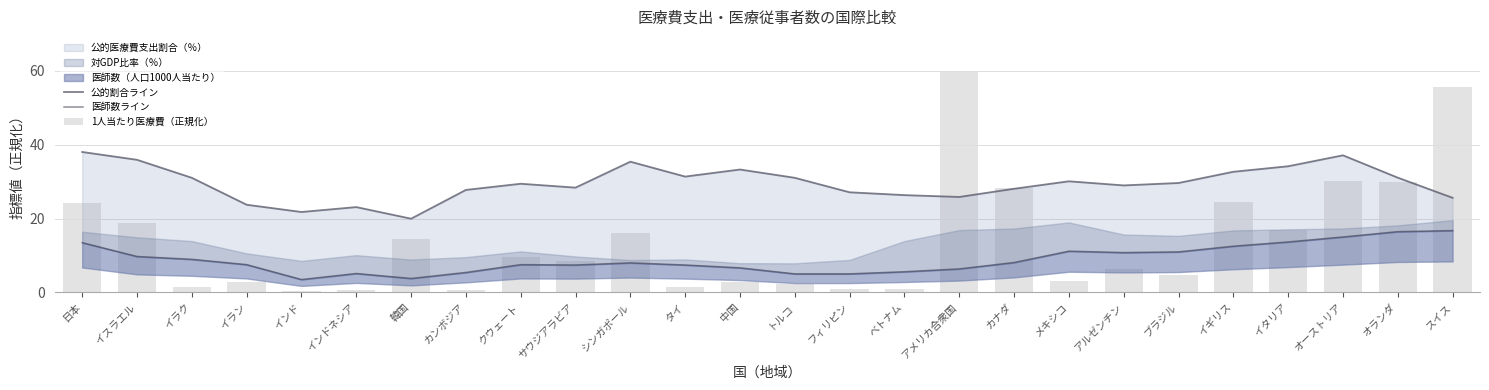

List the series in order of their peak value, lowest first.

医師数ライン, 公的割合ライン, 1人当たり医療費（正規化）